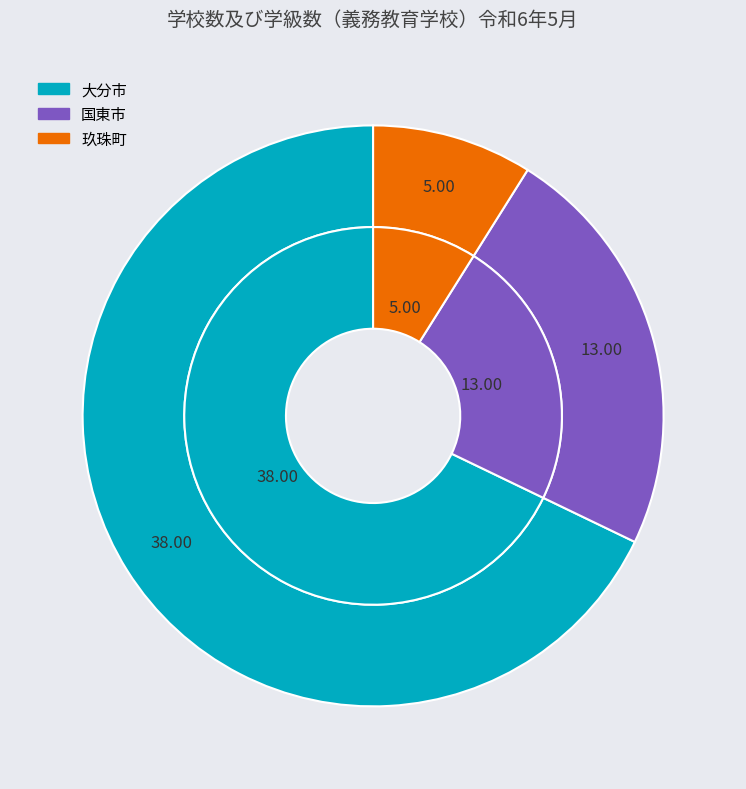

Is there a majority slice in this chart?

Yes